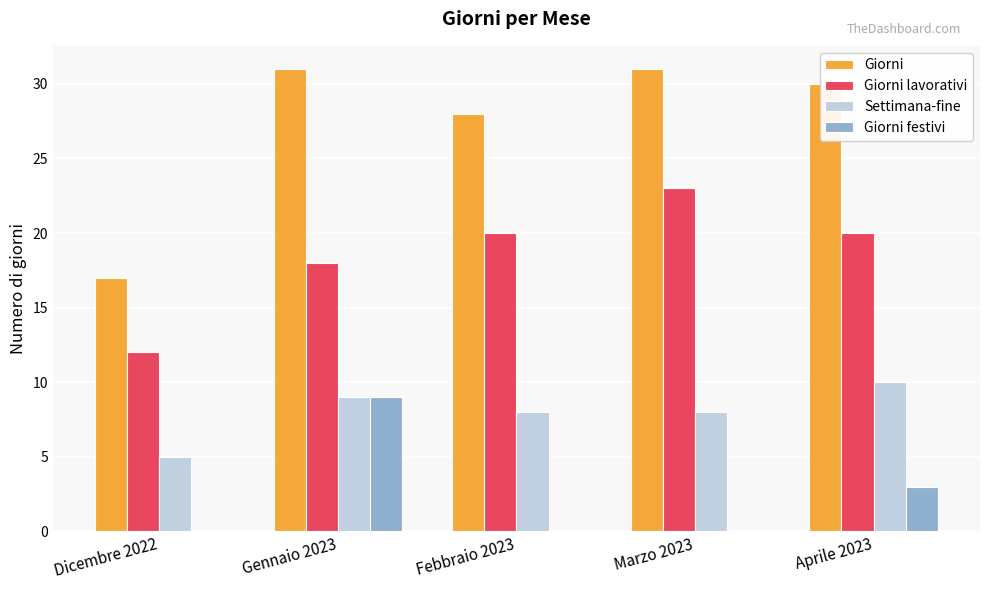

What is the highest value of the Settimana-fine series?

10